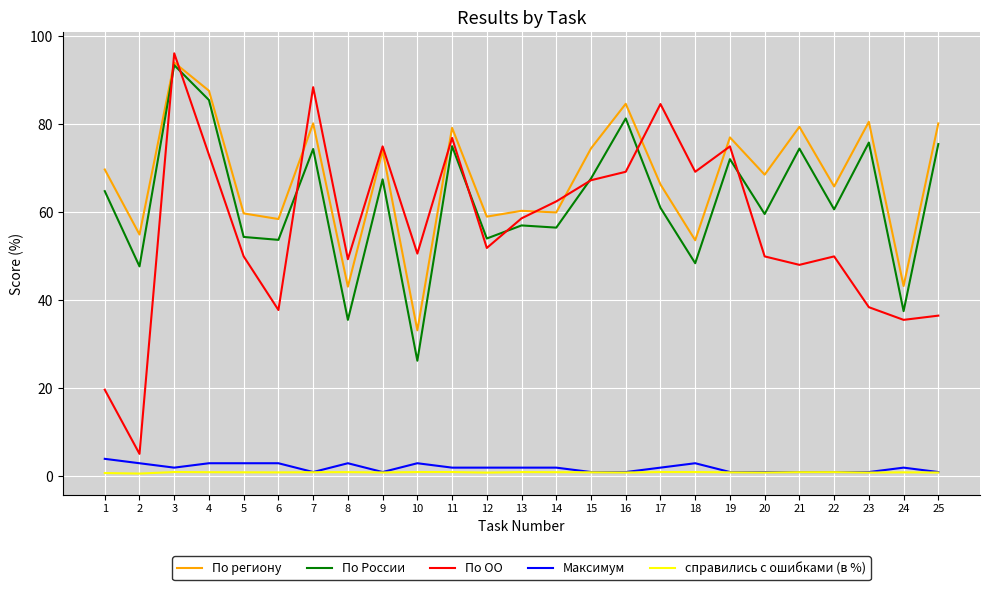

What is the sum of the справились c ошибками (в %) values at 11 and 12?

1.9